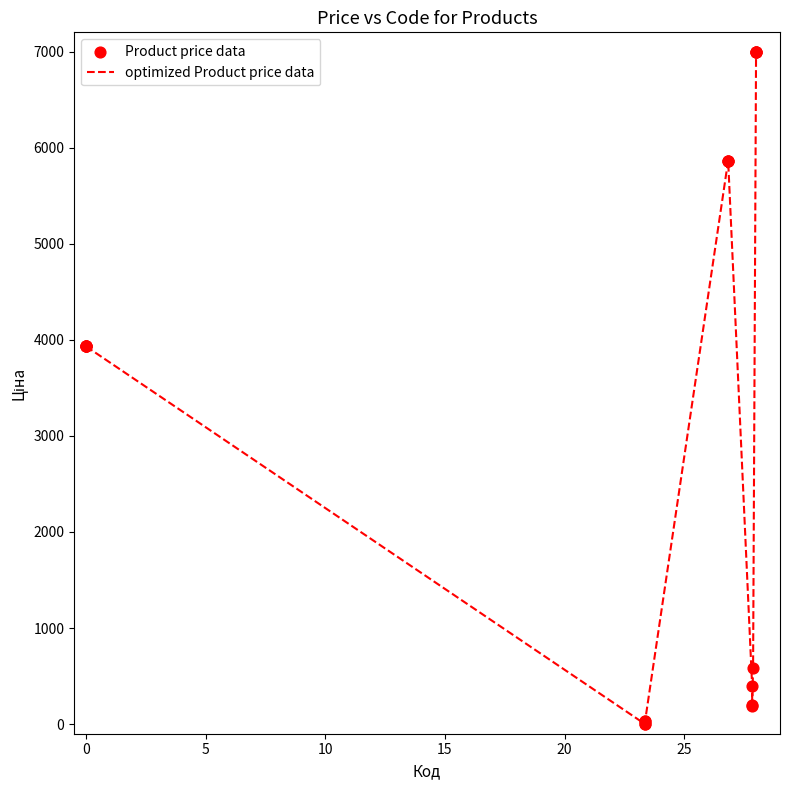

What is the greatest value displayed?

7000.0